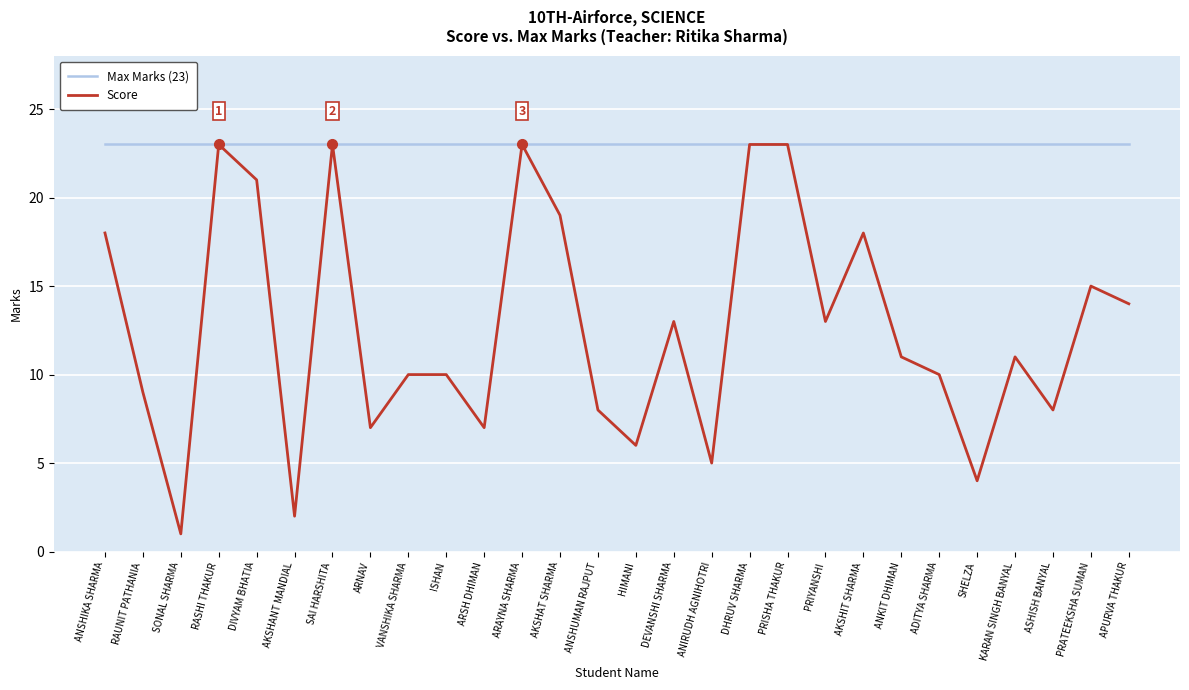

How many categories are shown in the chart?

28